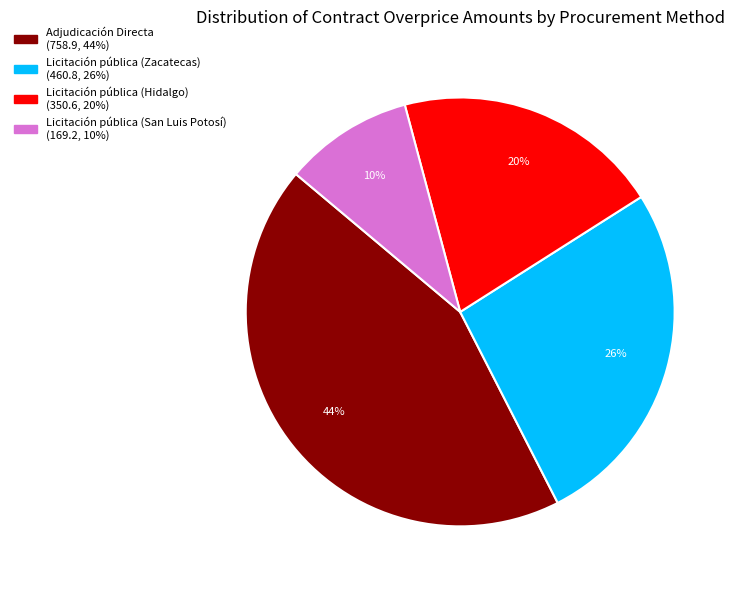

How many segments does this pie chart have?

4